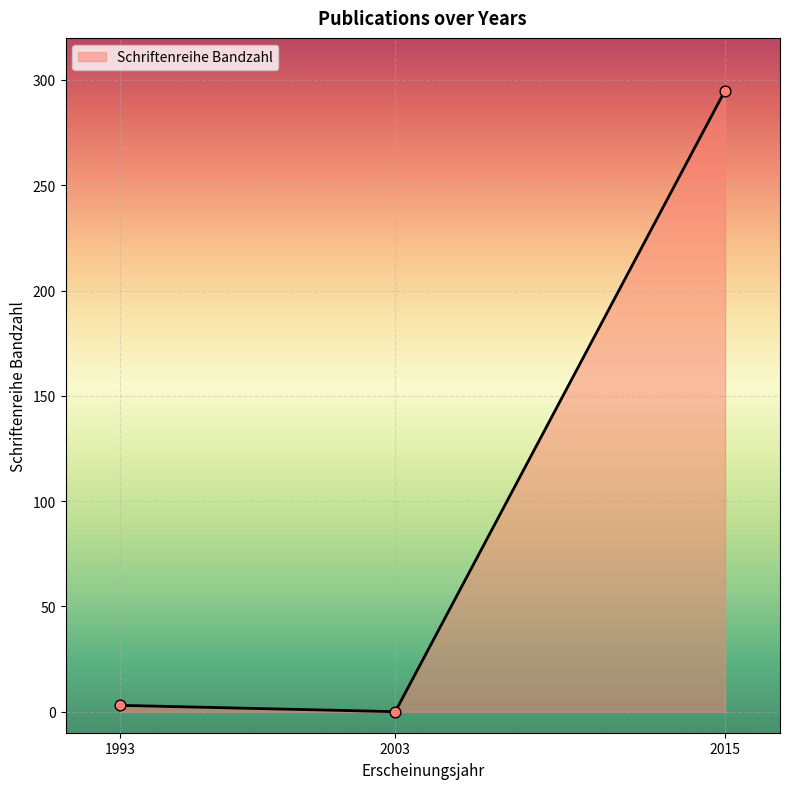

What is the ratio of the value at 2015 to the value at 1993?

98.3